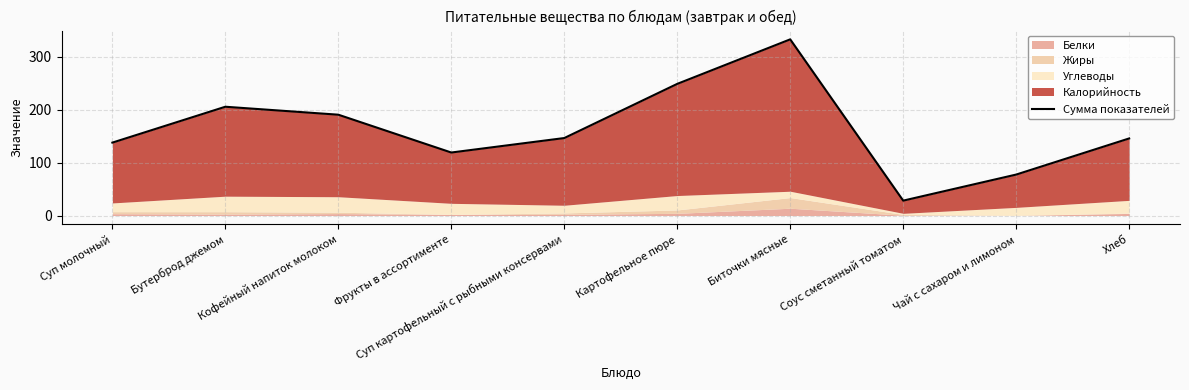

Where is the data nearest to the value 180?

Кофейный напиток молоком